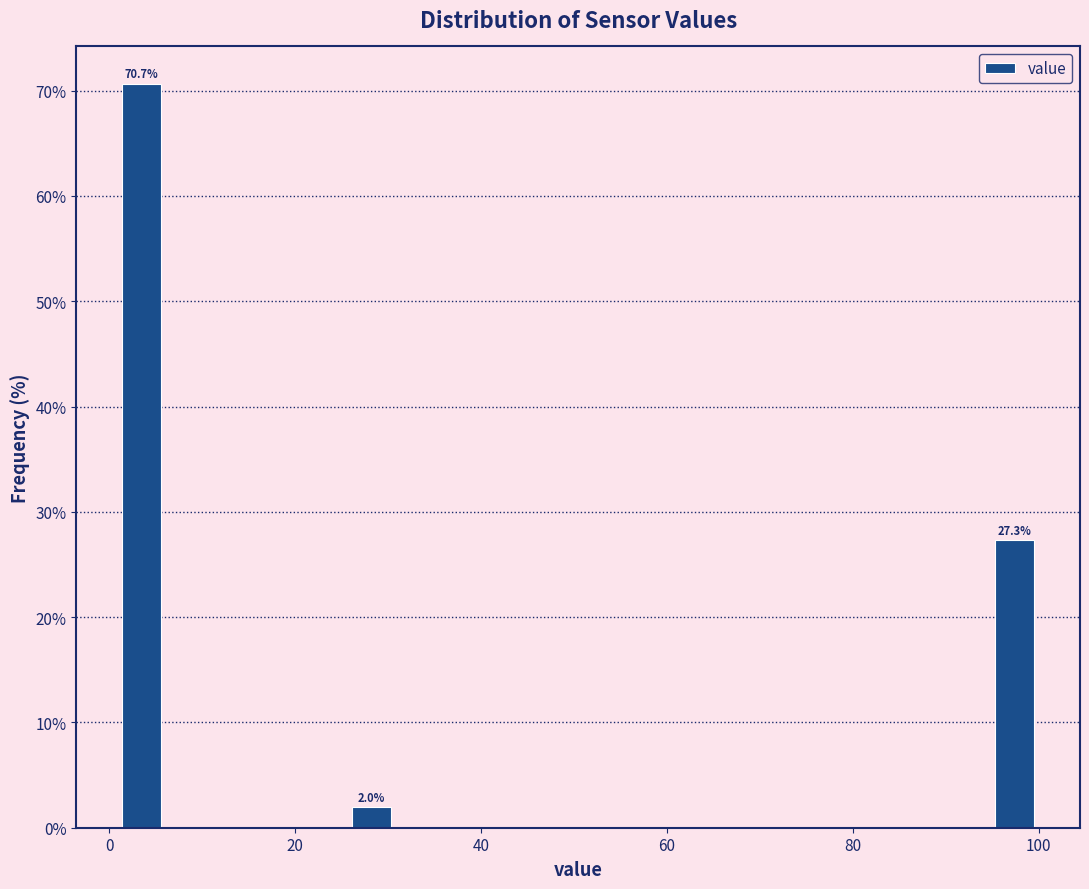

Around what value on the x-axis is the tallest bar? Give the approximate position of its centre, as read against the axis.

4